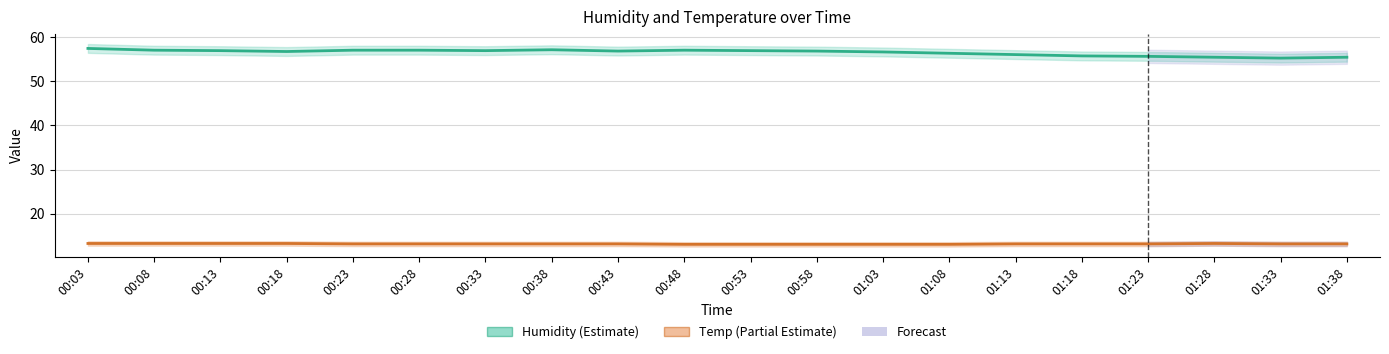

How many data points does each series have?

20